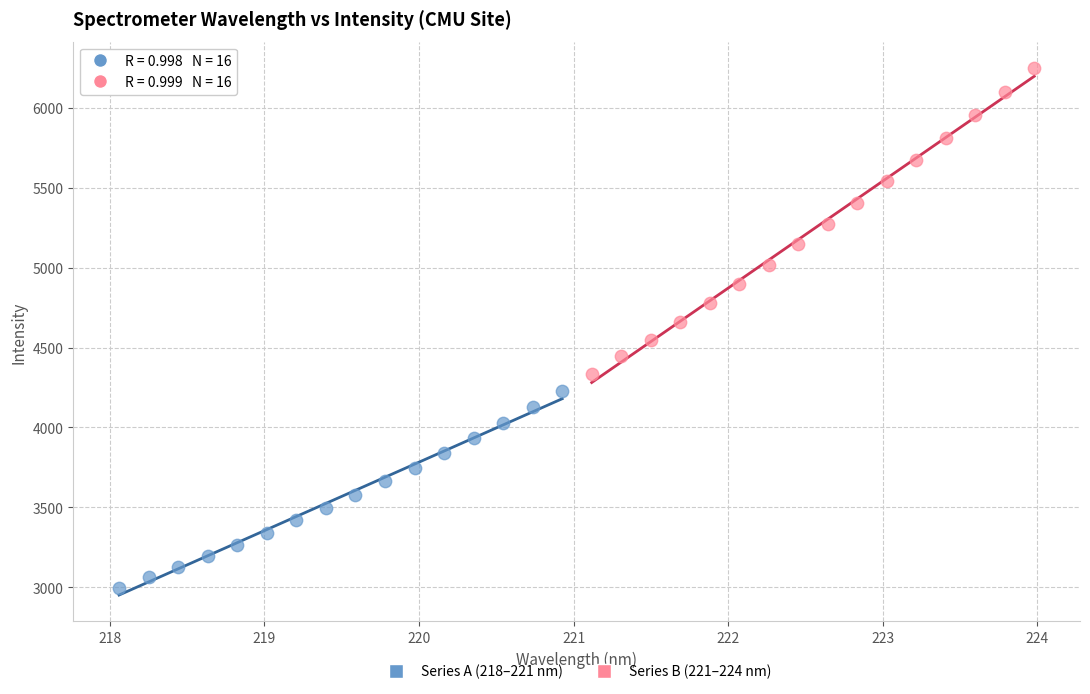

Which series has the largest Y range (max minus min)?

Series B (221–224 nm)